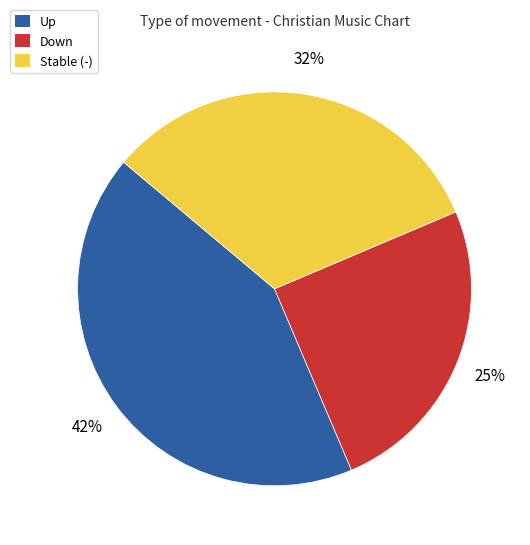

Which category has the biggest portion of the pie?

Up